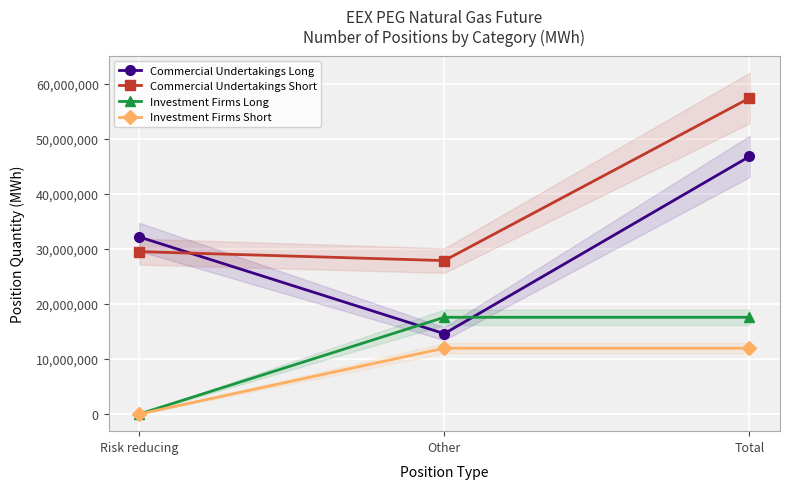

Which category has the lowest value in the Investment Firms Short series?

Risk reducing